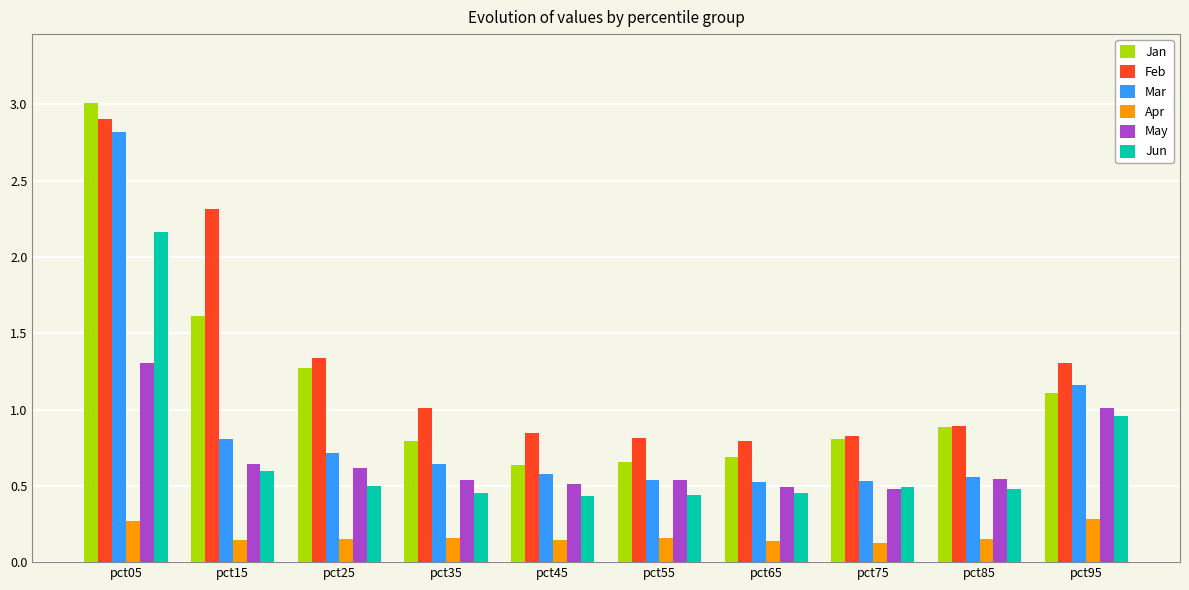

How many bars are there in each group?

6